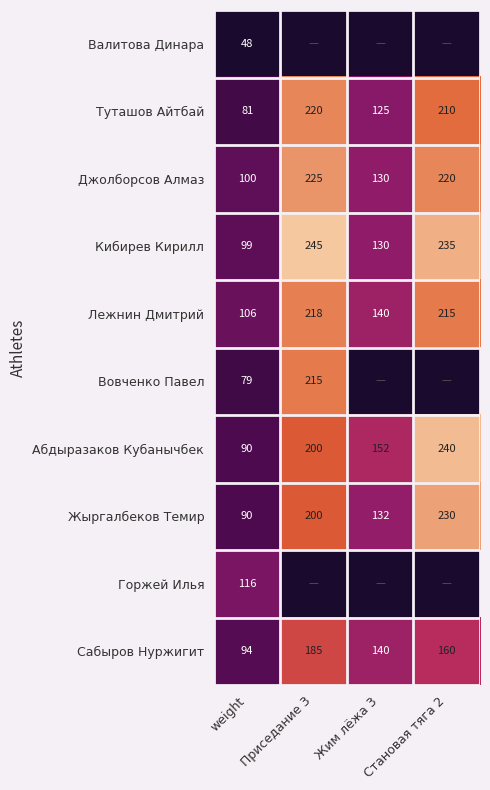

Rank the categories by Лежнин Дмитрий value from highest to lowest.

Приседание 3, Становая тяга 2, Жим лёжа 3, weight